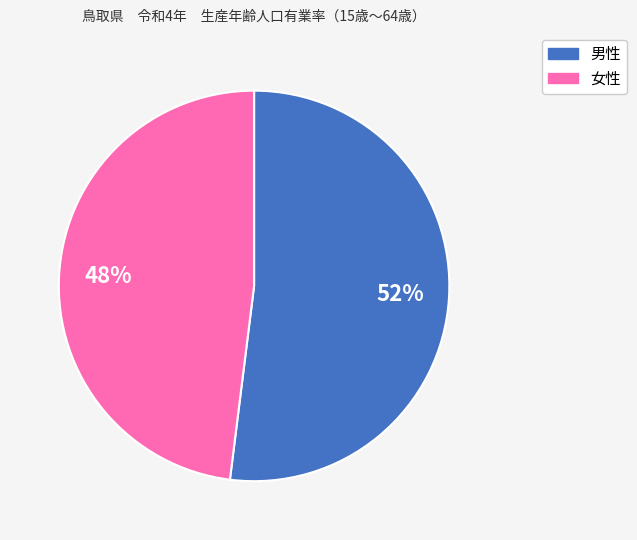

To the nearest percent, what is the difference between the largest and smallest slice percentages?

4%